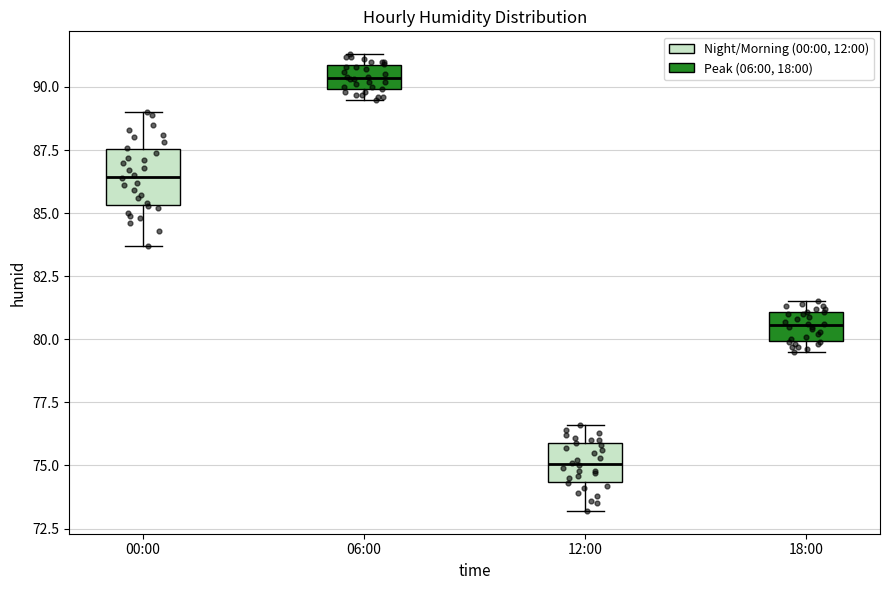

Where is the upper edge of the box for 12:00 on the y-axis? The values are not printed on the chart, so give them approximately, as read against the axis.

76.0